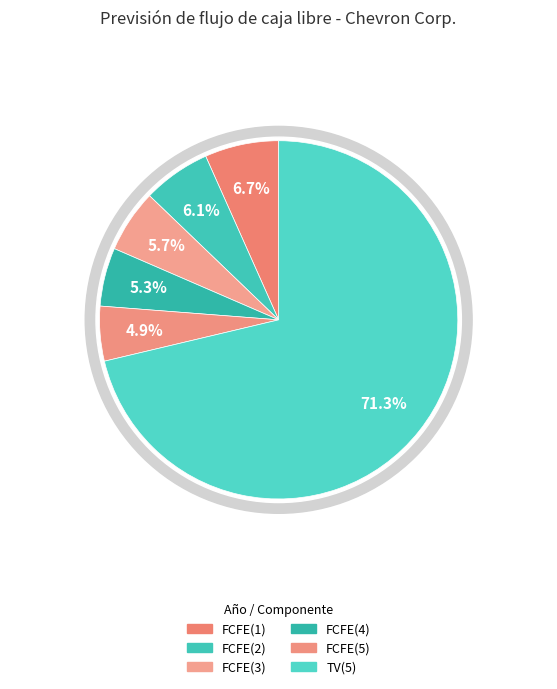

Is the sum of FCFE(5) and FCFE(2) greater than half?

No